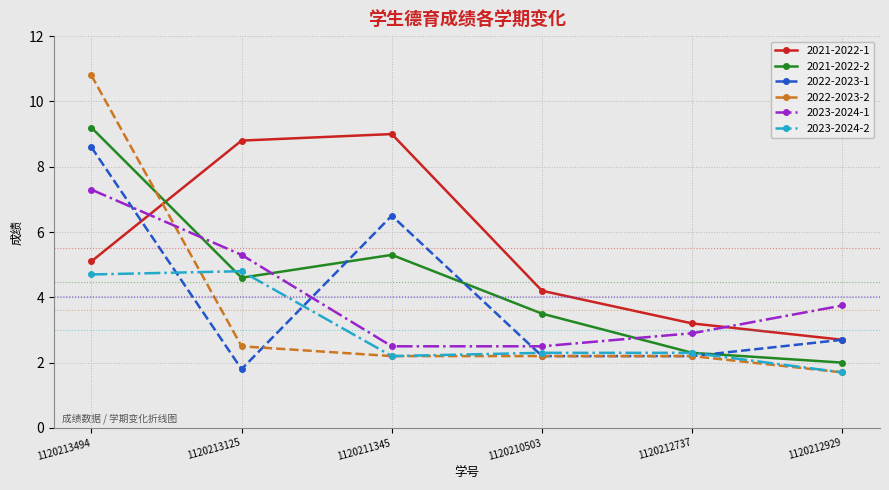

What is the sum of all 2021-2022-2 values?

26.9